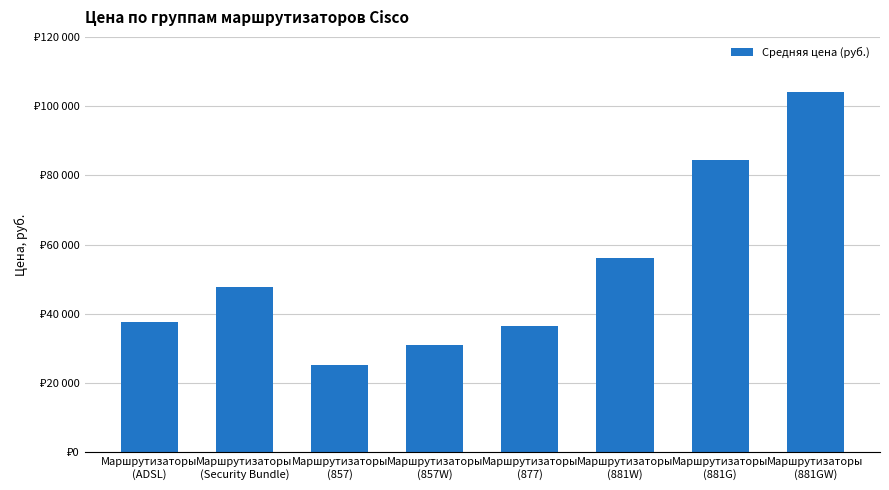

Does the chart contain any negative values?

No